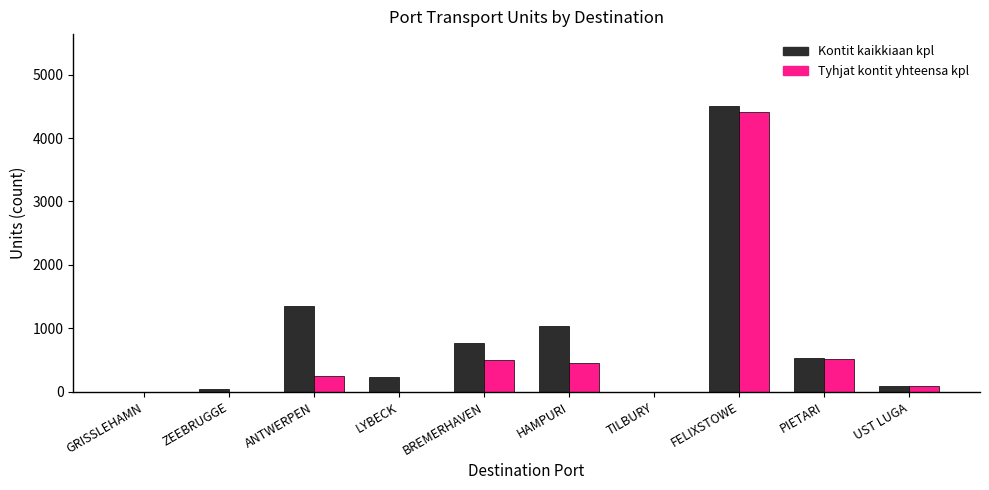

At which category is the sum across all series the highest?

FELIXSTOWE